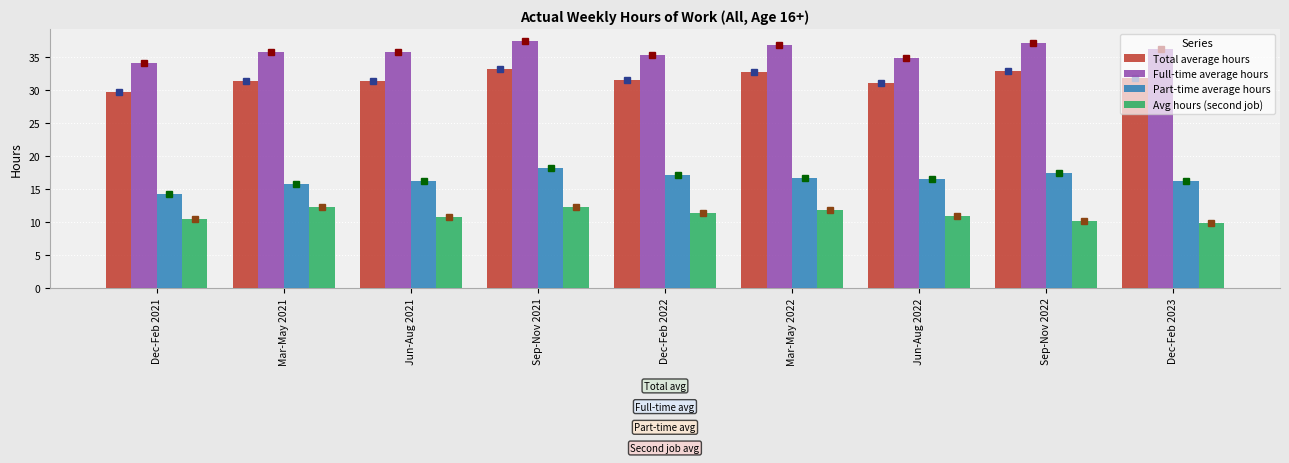

At Jun-Aug 2021, list the series in order from largest to smallest.

Full-time average hours, Total average hours, Part-time average hours, Avg hours (second job)